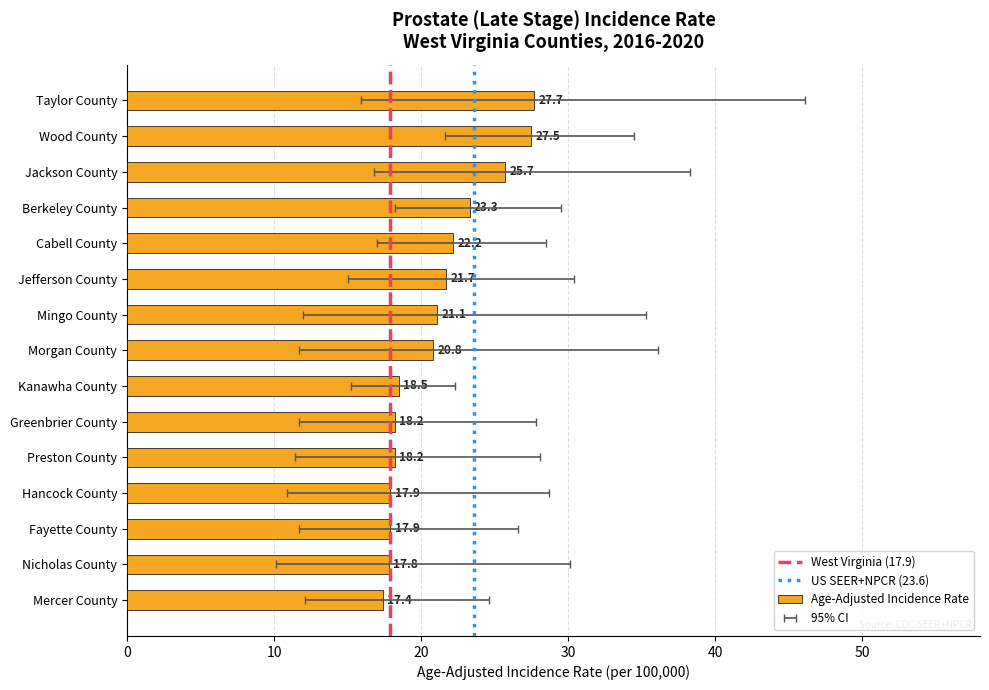

Between Jackson County and Morgan County, which is larger?

Jackson County